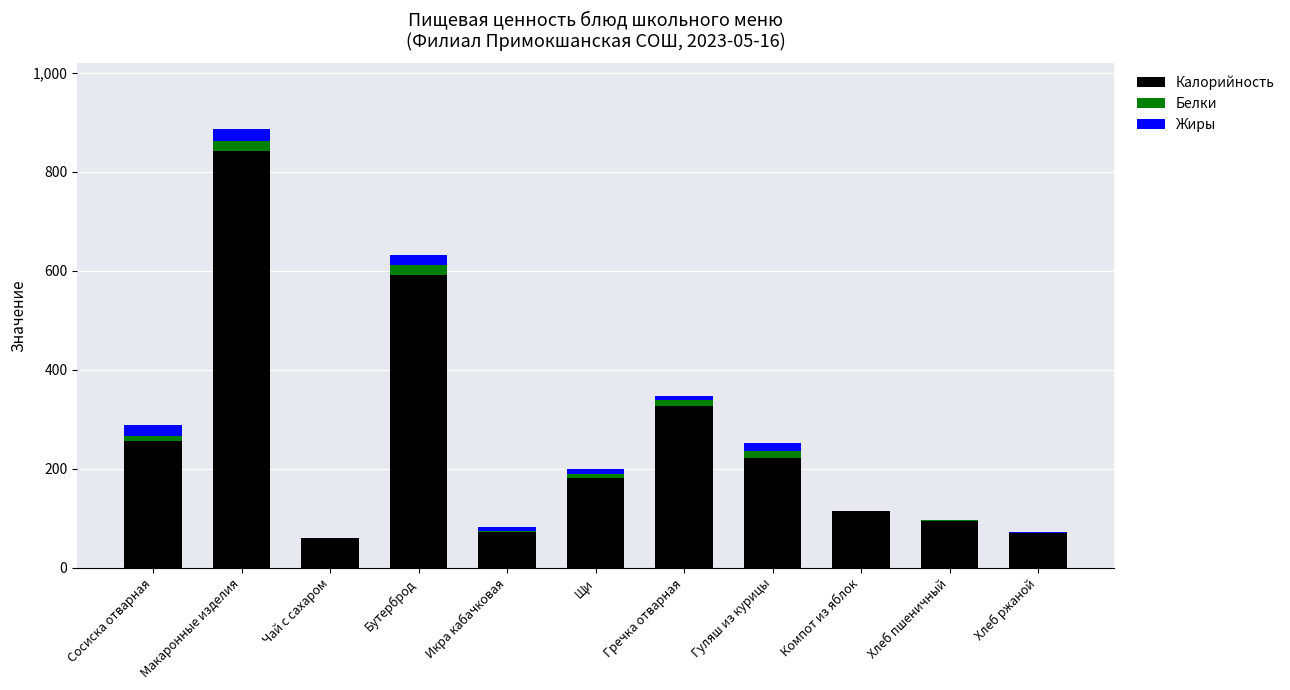

Are the bars horizontal?

No